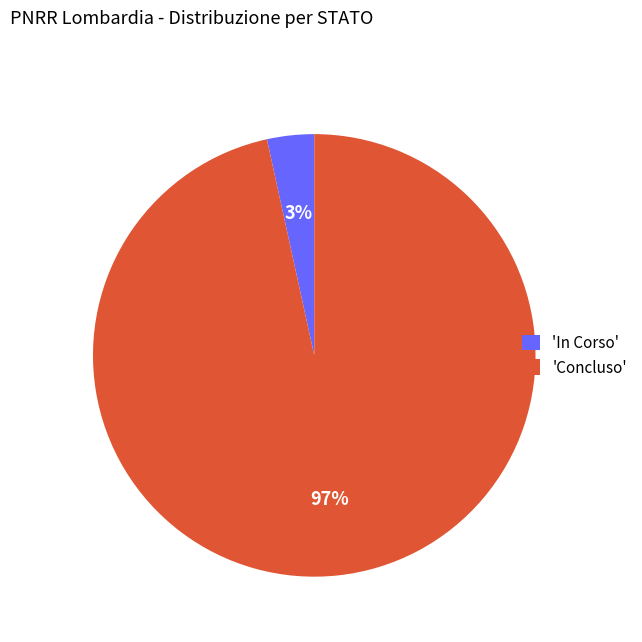

What is the smallest slice in the pie chart?

'In Corso'